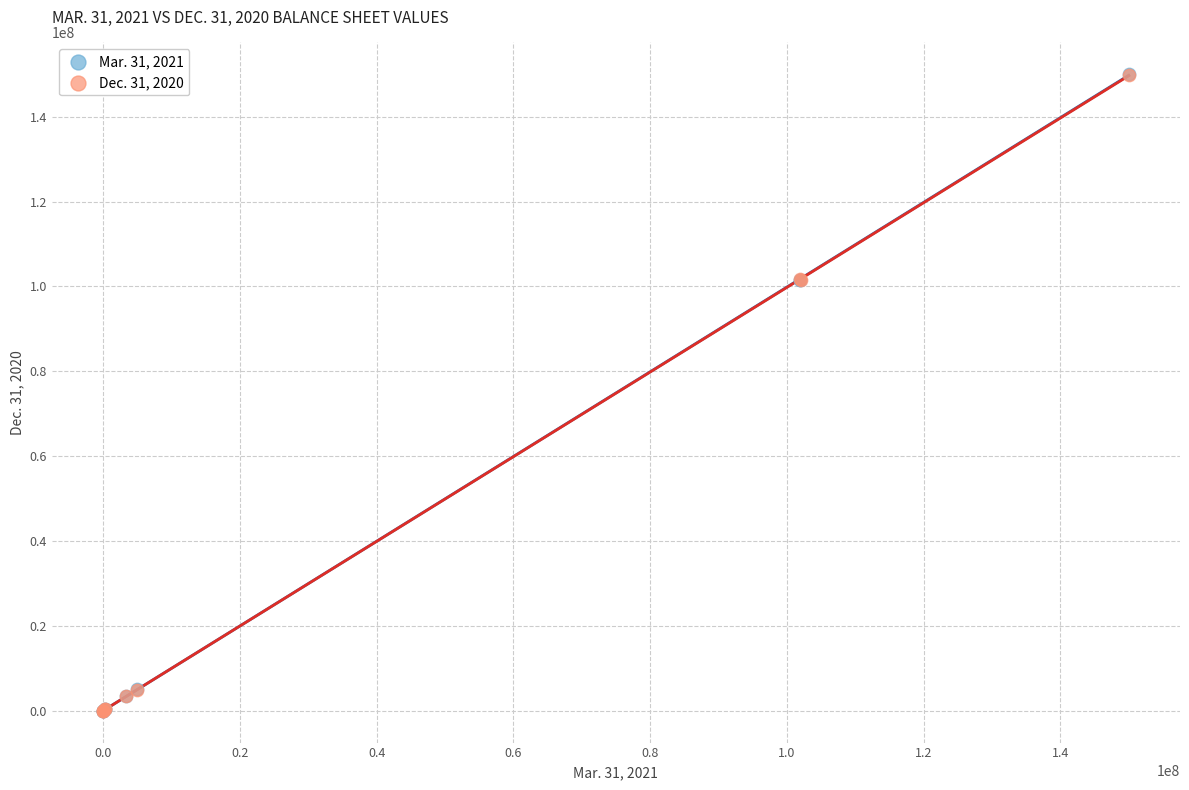

Which series has the largest Y range (max minus min)?

Mar. 31, 2021